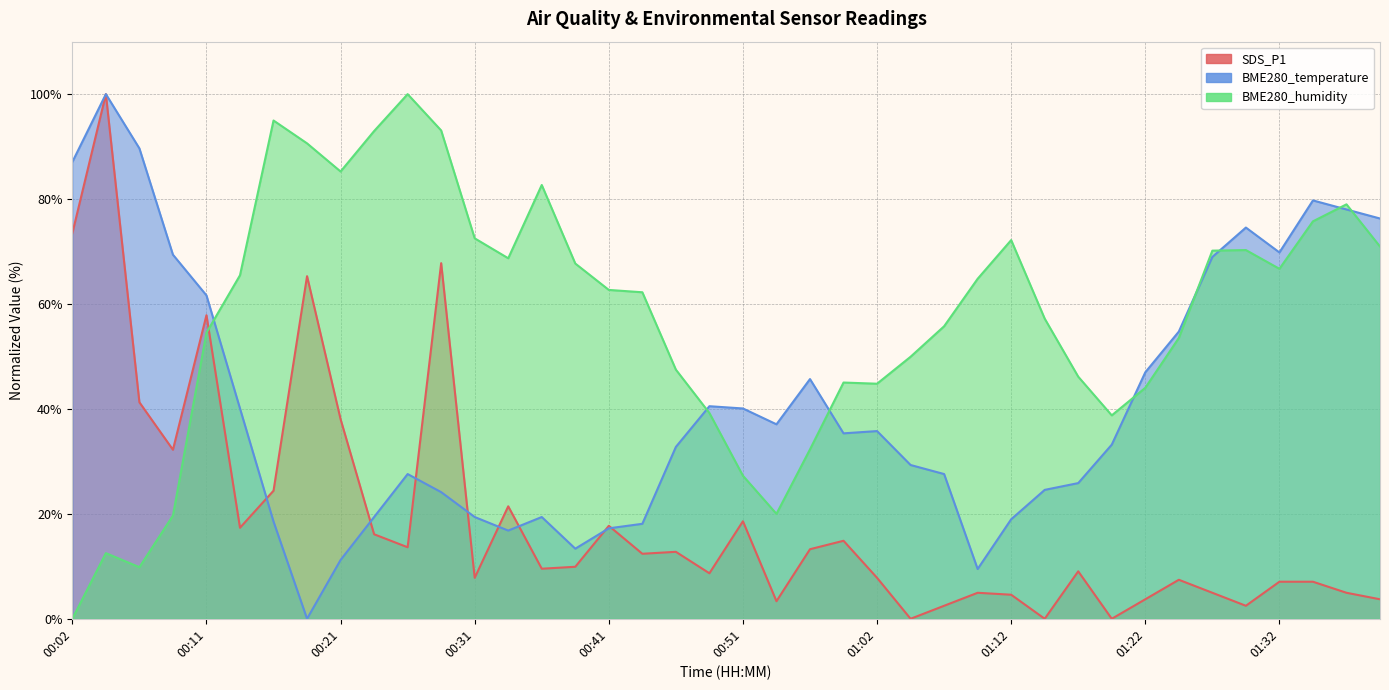

True or false: BME280_humidity has a value of 90.3 at 00:39.

False